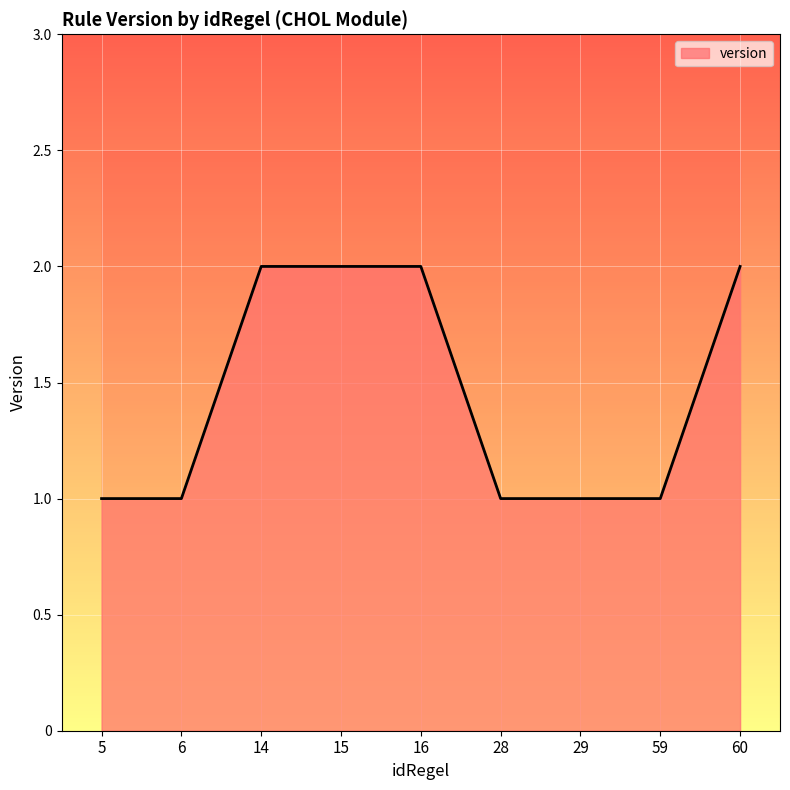

Which has a higher value, 28 or 6?

28